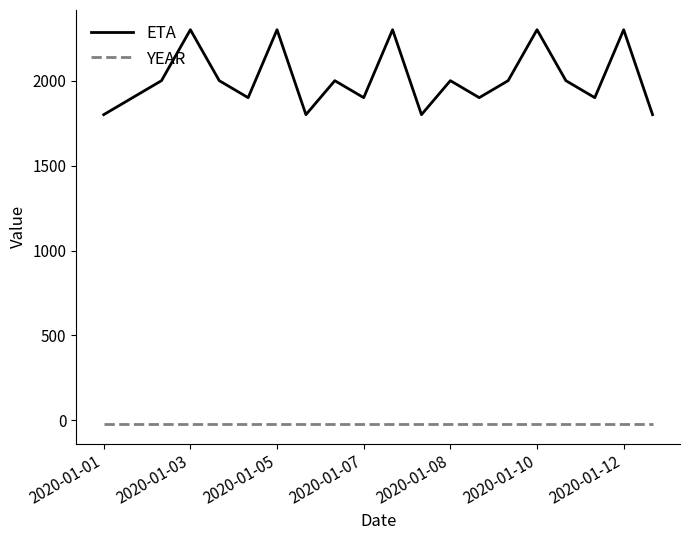

Which series has the largest range (max minus min)?

ETA